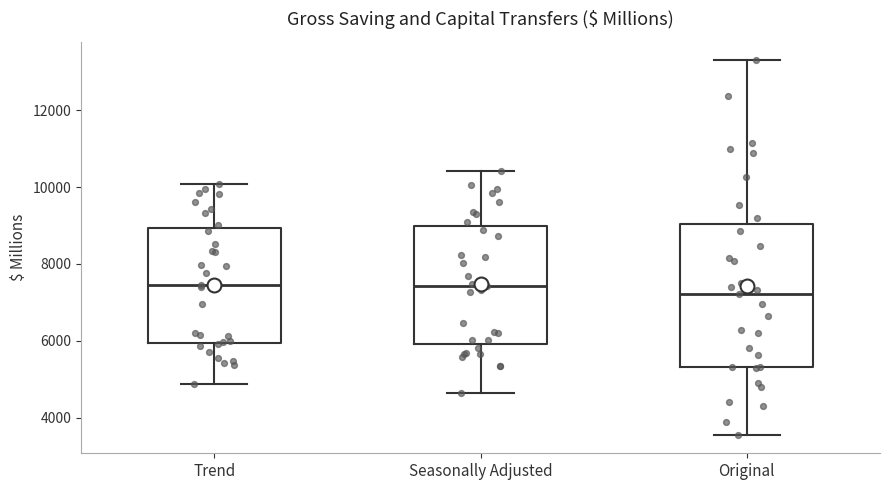

Where is the lower edge of the box for Trend on the y-axis? The values are not printed on the chart, so give them approximately, as read against the axis.

6000